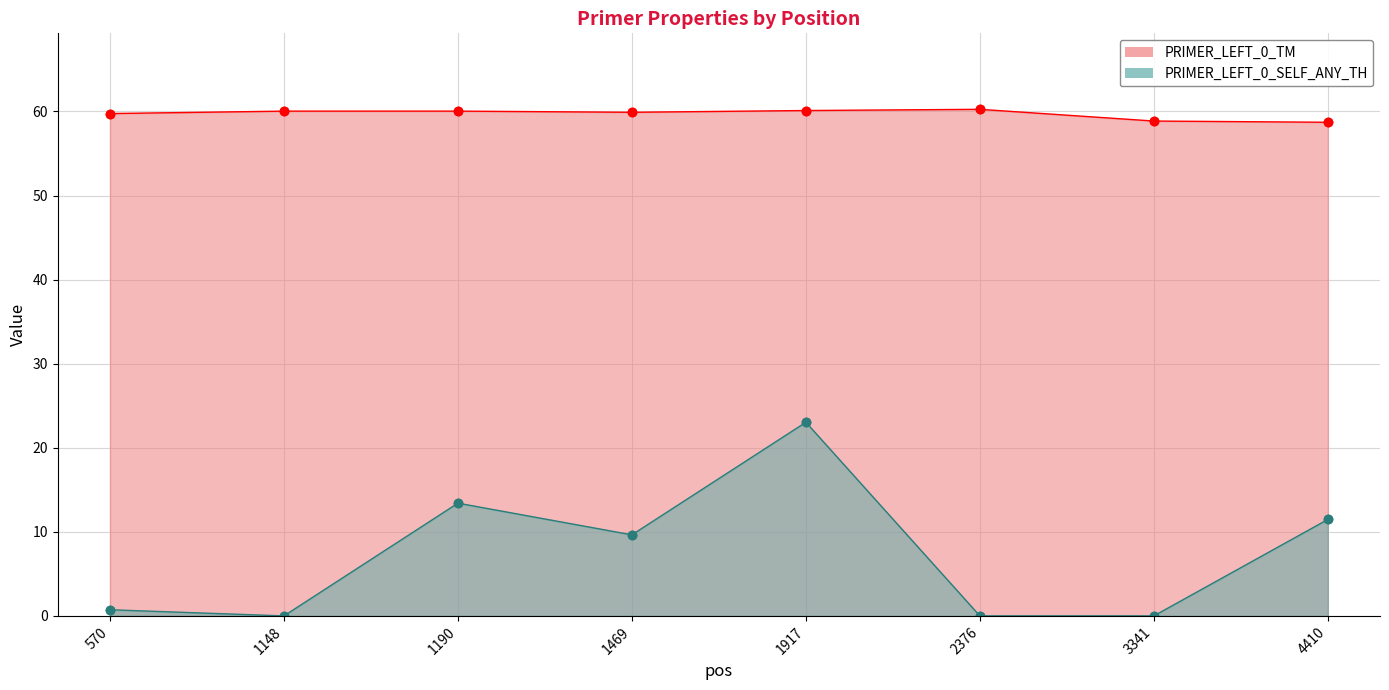

Which series has the largest range (max minus min)?

PRIMER_LEFT_0_SELF_ANY_TH